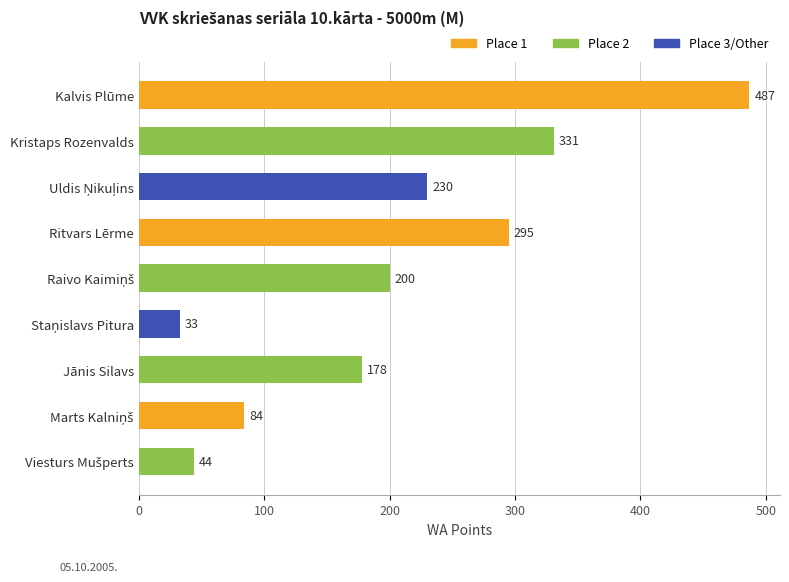

The value at Jānis Silavs is 296. True or false?

False